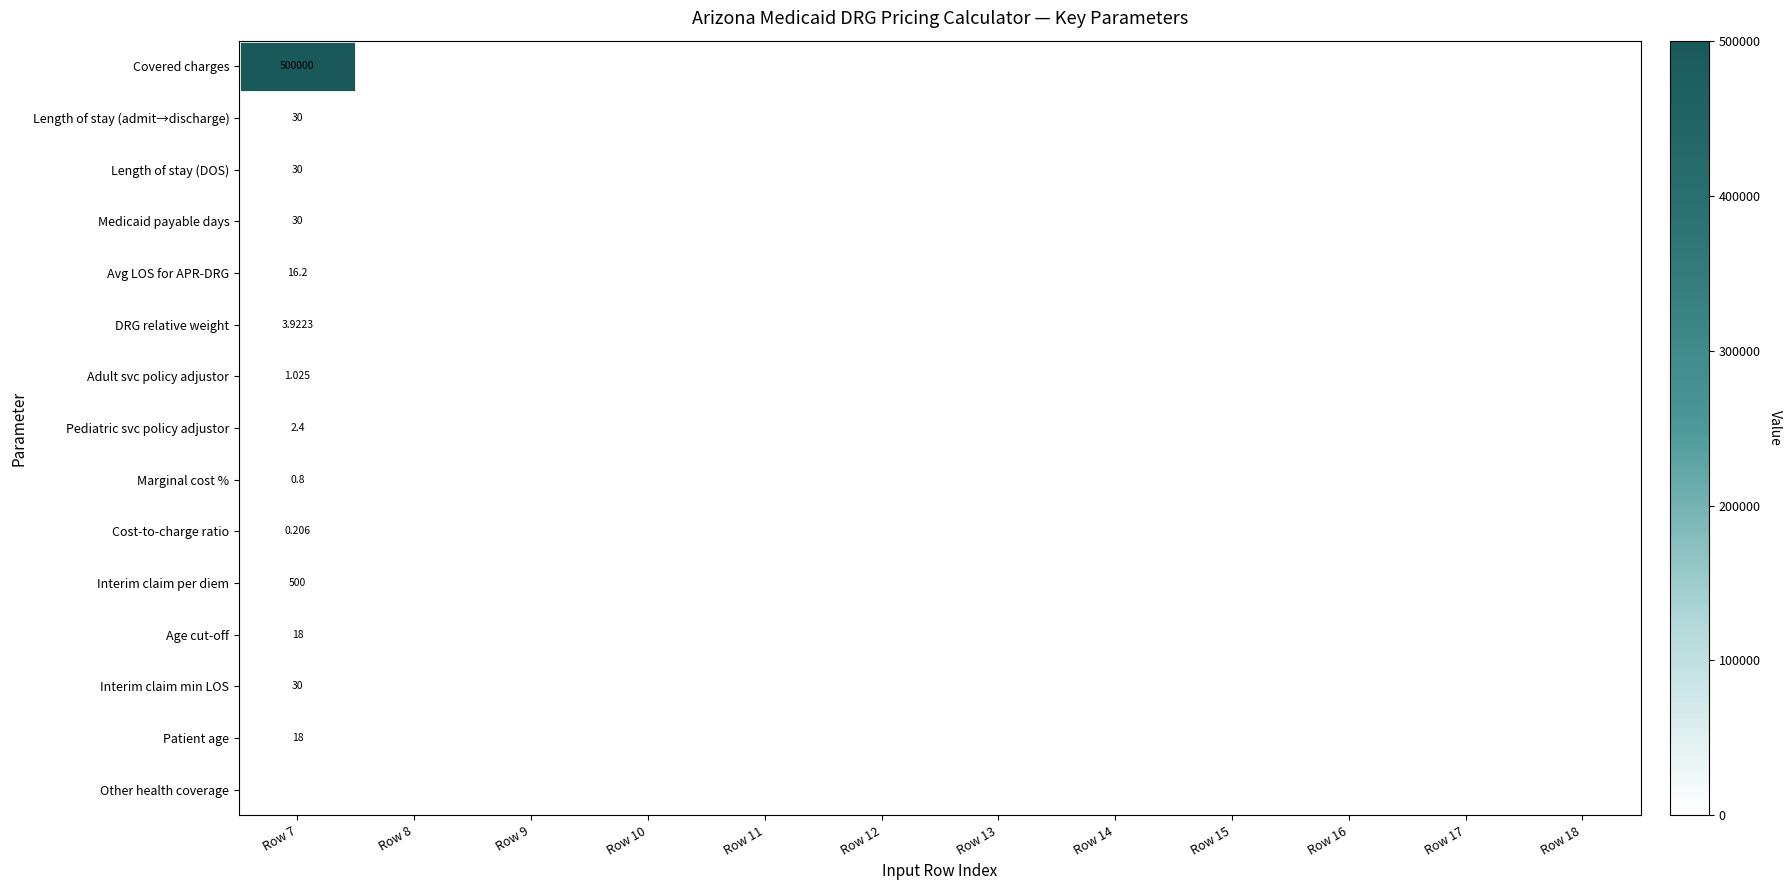

Which has a higher value, Row 18 or Row 14?

Row 18